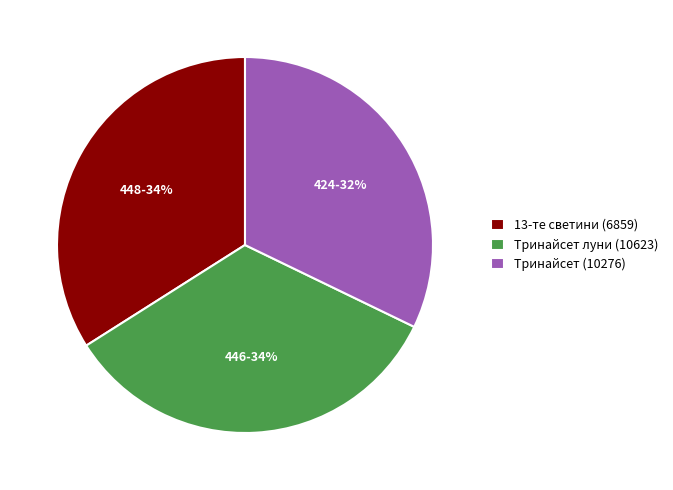

How many slices are in this pie chart?

3